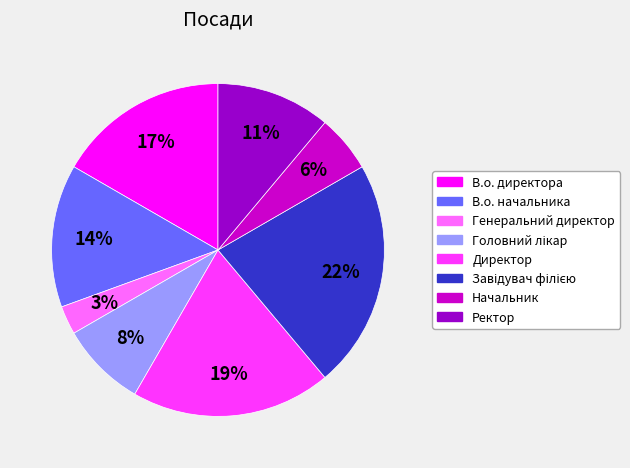

To the nearest percent, what is the difference between the largest and smallest slice percentages?

19%